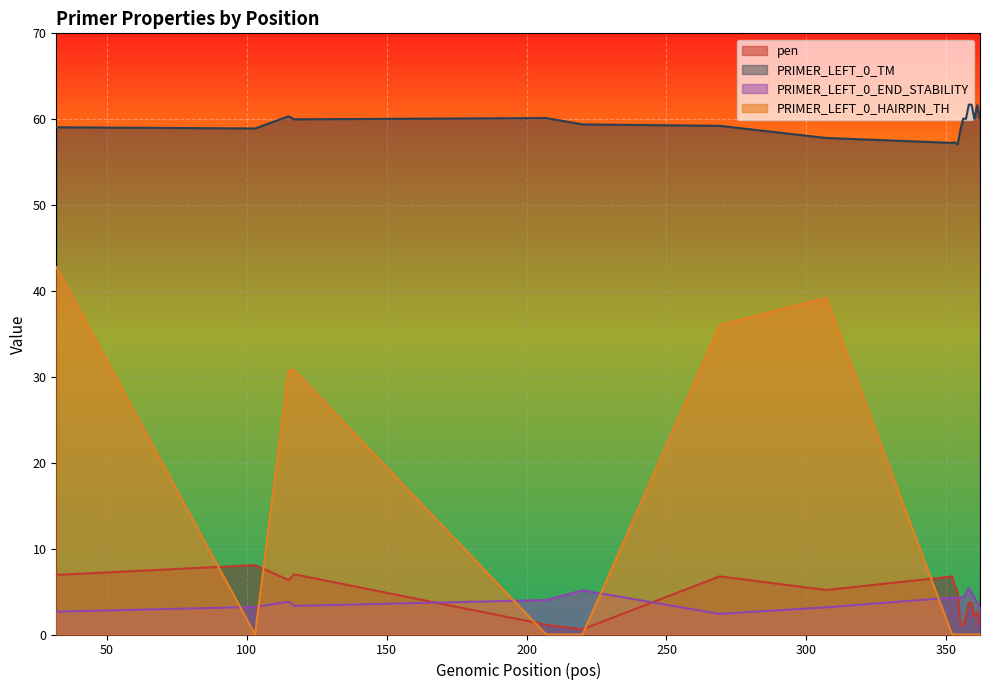

Which series has the largest range (max minus min)?

PRIMER_LEFT_0_HAIRPIN_TH